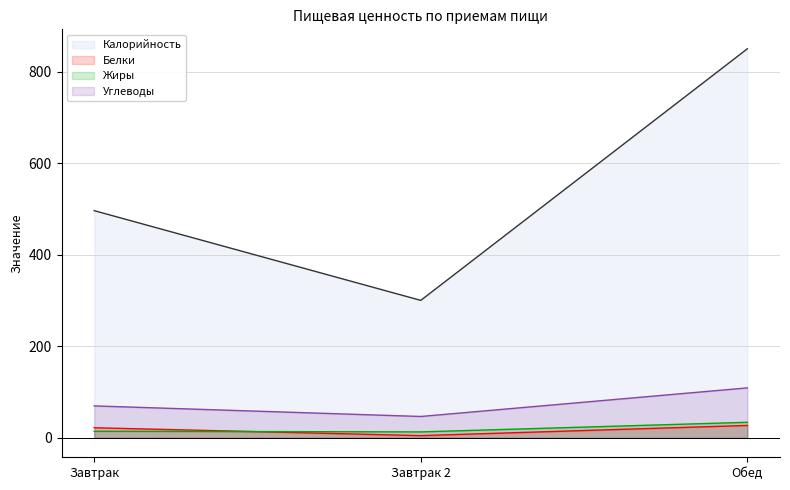

What is the difference between the maximum and minimum values in the Калорийность series?

549.7